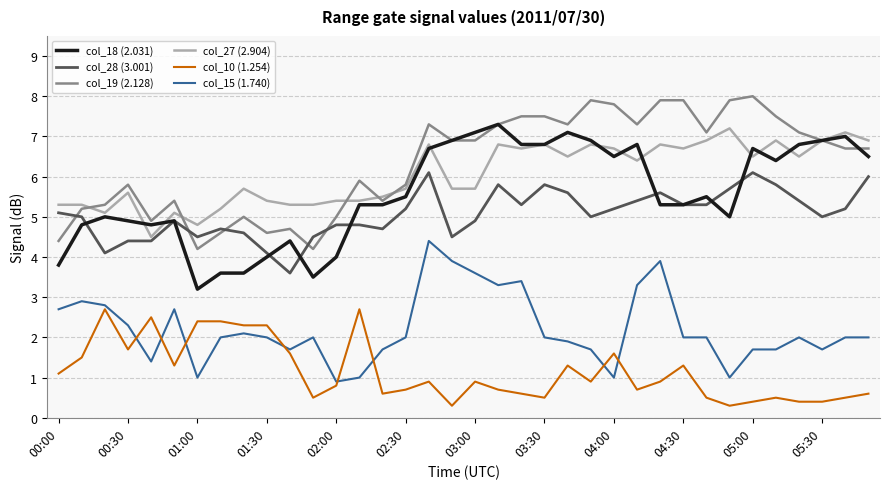

What is the highest value of the col_10 (1.254) series?

2.7